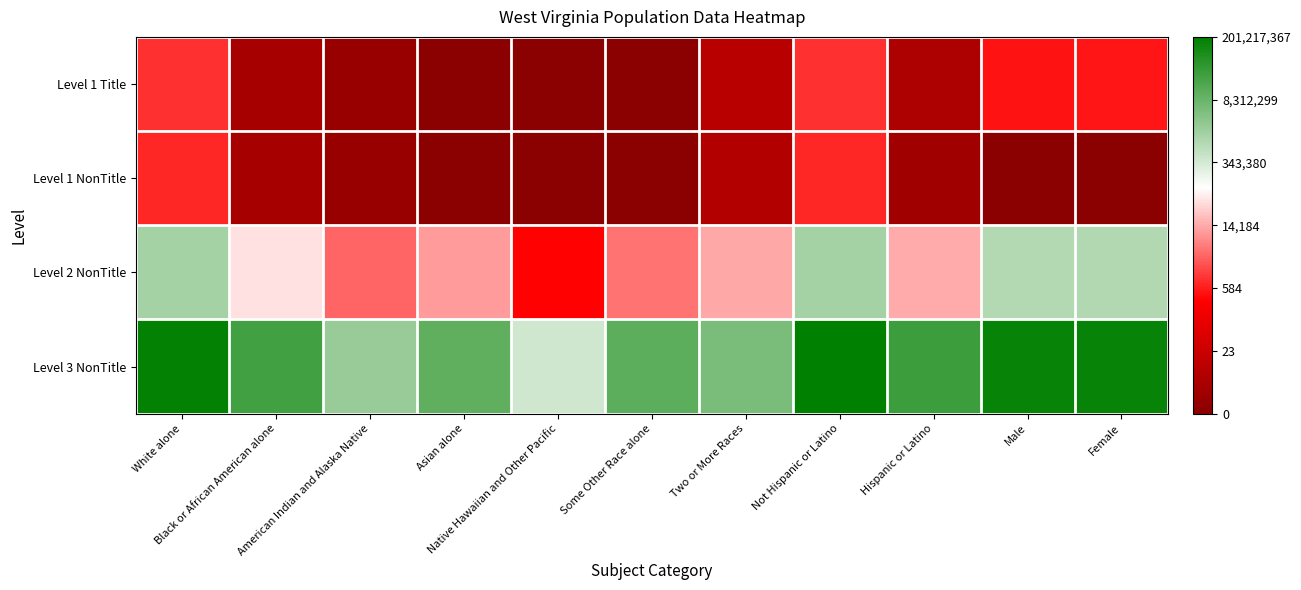

Reading left to right, extract all data points from this chart.

Level 1 Title: White alone=6.9	Black or African American alone=1.4	American Indian and Alaska Native=0.7	Asian alone=0.0	Native Hawaiian and Other Pacific=0.0	Some Other Race alone=0.0	Two or More Races=2.3	Not Hispanic or Latino=6.9	Hispanic or Latino=1.8	Male=6.1	Female=6.2
Level 1 NonTitle: White alone=6.6	Black or African American alone=1.4	American Indian and Alaska Native=0.7	Asian alone=0.0	Native Hawaiian and Other Pacific=0.0	Some Other Race alone=0.0	Two or More Races=1.9	Not Hispanic or Latino=6.6	Hispanic or Latino=1.1	Male=0.0	Female=0.0
Level 2 NonTitle: White alone=14.1	Black or African American alone=10.8	American Indian and Alaska Native=8.0	Asian alone=9.2	Native Hawaiian and Other Pacific=5.8	Some Other Race alone=8.3	Two or More Races=9.5	Not Hispanic or Latino=14.2	Hispanic or Latino=9.6	Male=13.7	Female=13.8
Level 3 NonTitle: White alone=19.0	Black or African American alone=17.2	American Indian and Alaska Native=14.5	Asian alone=16.3	Native Hawaiian and Other Pacific=12.9	Some Other Race alone=16.4	Two or More Races=15.4	Not Hispanic or Latino=19.1	Hispanic or Latino=17.3	Male=18.8	Female=18.9